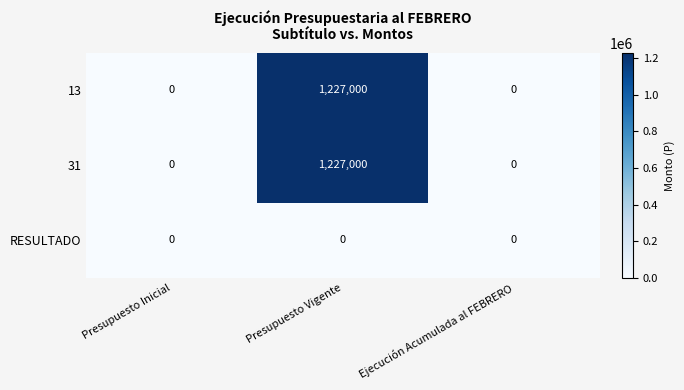

Reading left to right, extract all data points from this chart.

13: 0	1227000	0
31: 0	1227000	0
RESULTADO: 0	0	0